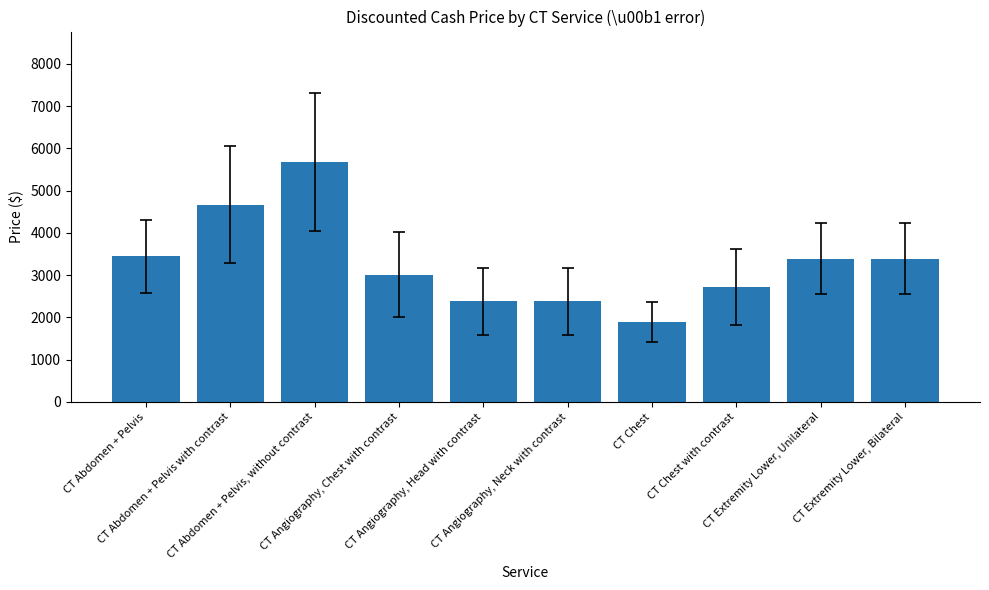

What is the change in value from CT Chest with contrast to CT Extremity Lower, Unilateral?

+662.4